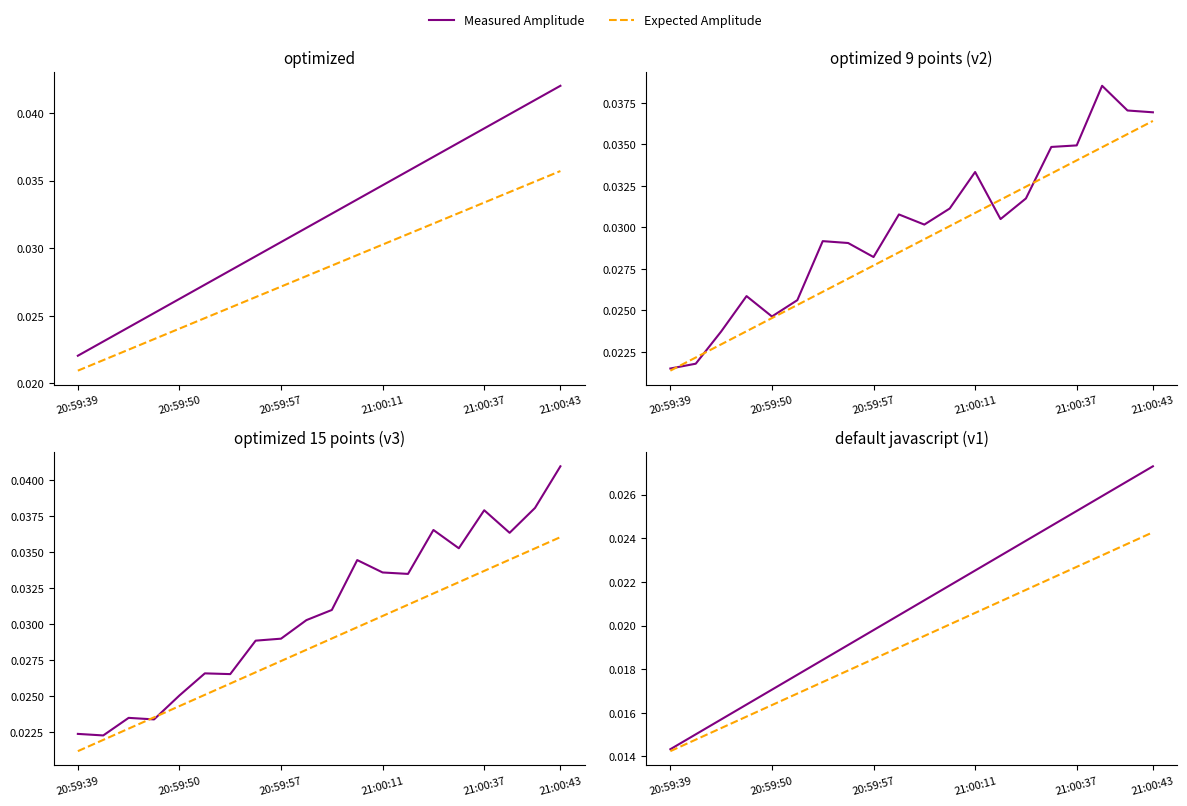

Is this an area chart (filled region under the line)?

No